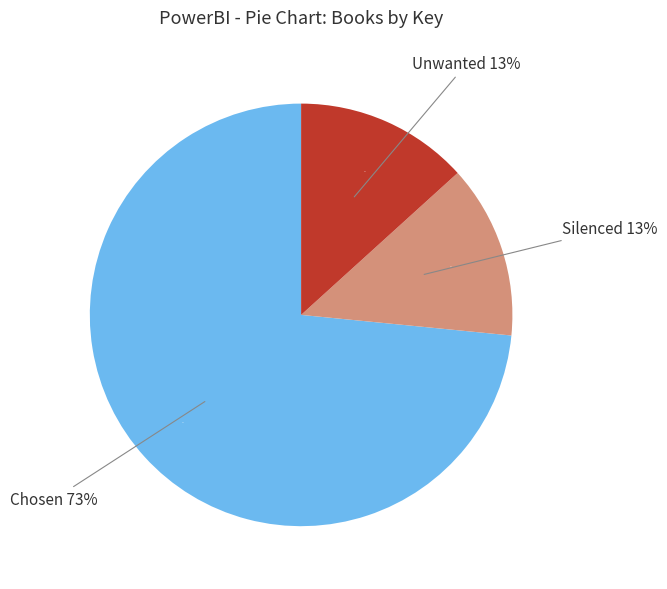

What percentage do Silenced and Chosen together represent?

86.7%